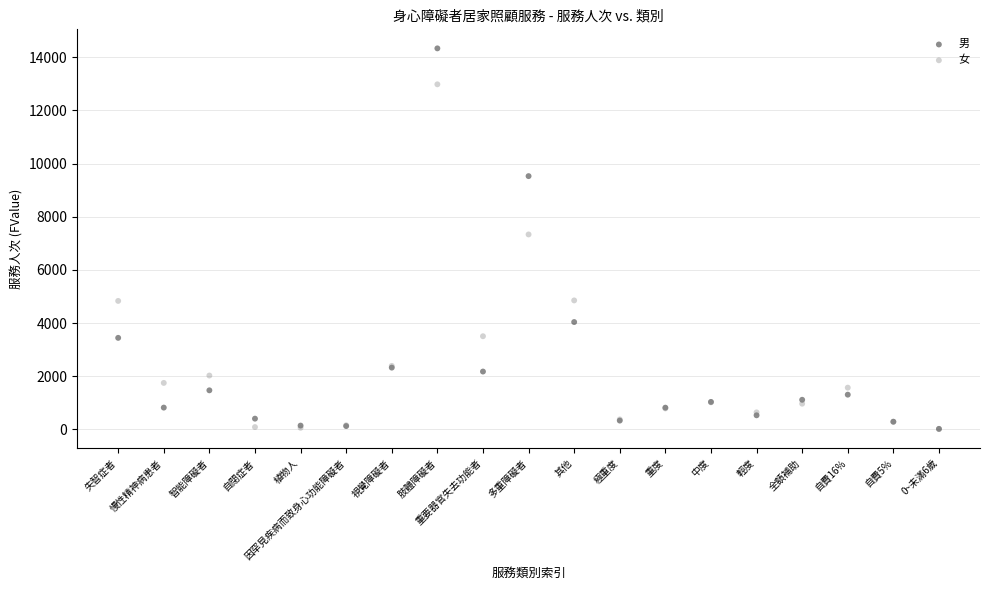

In the 女 series, what Y value is closest to 6497?

7335